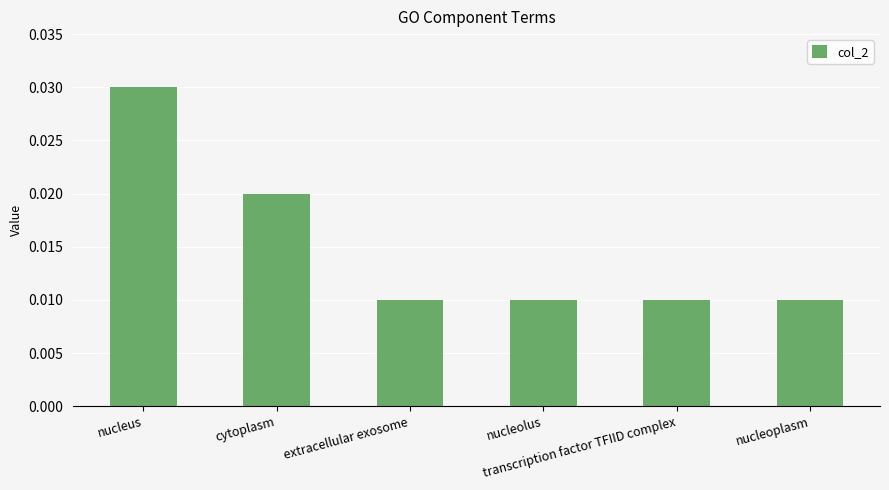

How many bars are there in total?

6